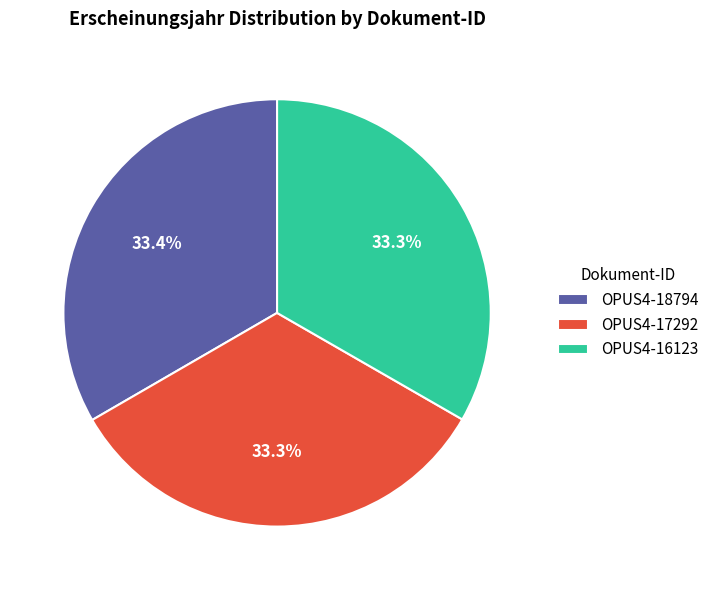

How much of the chart is everything except OPUS4-17292?

66.7%